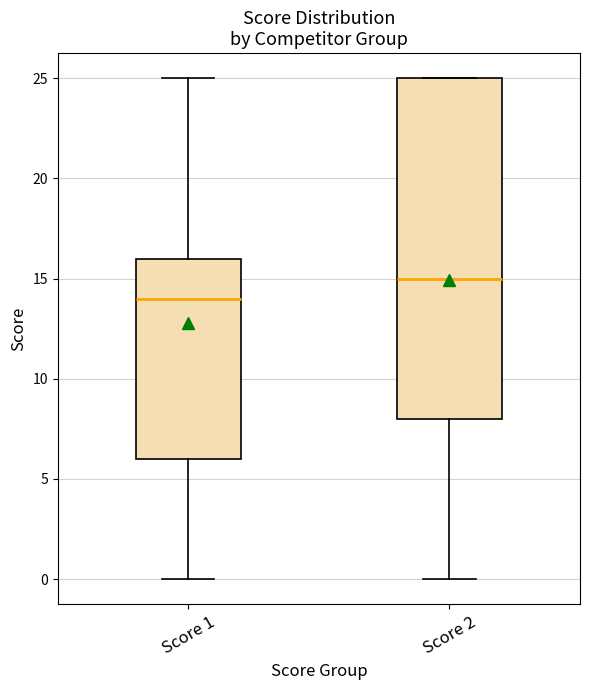

Where does the upper whisker of the box for Score 1 end on the y-axis? The values are not printed on the chart, so give them approximately, as read against the axis.

25